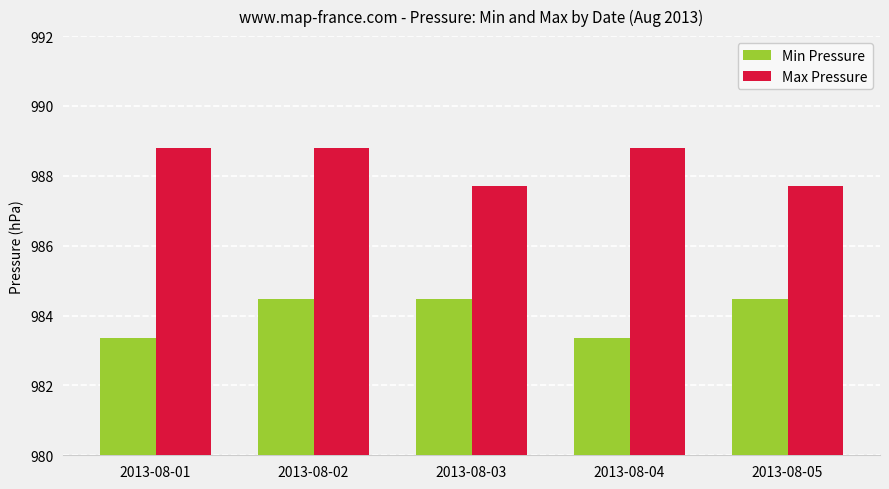

What are all the series names shown in the legend?

Min Pressure, Max Pressure